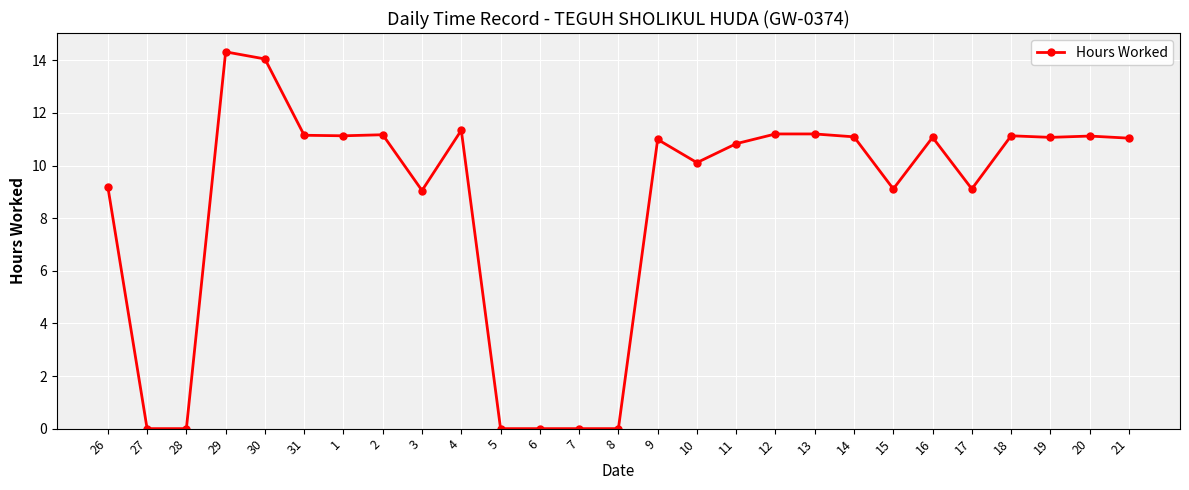

Which label corresponds to the largest value in the chart?

29